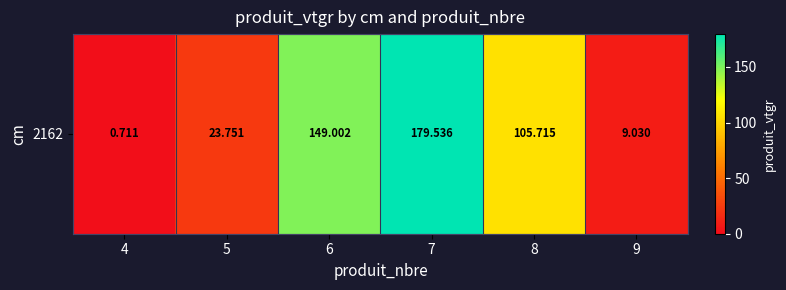

What is the difference between the maximum and second lowest values?

170.5